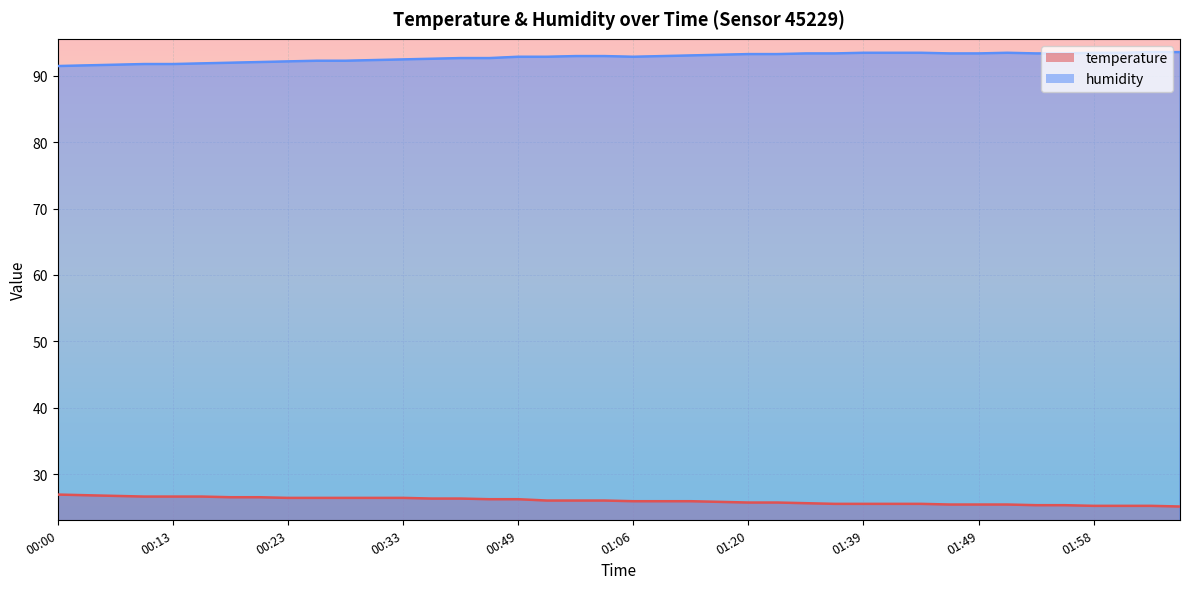

What are all the series names shown in the legend?

temperature, humidity